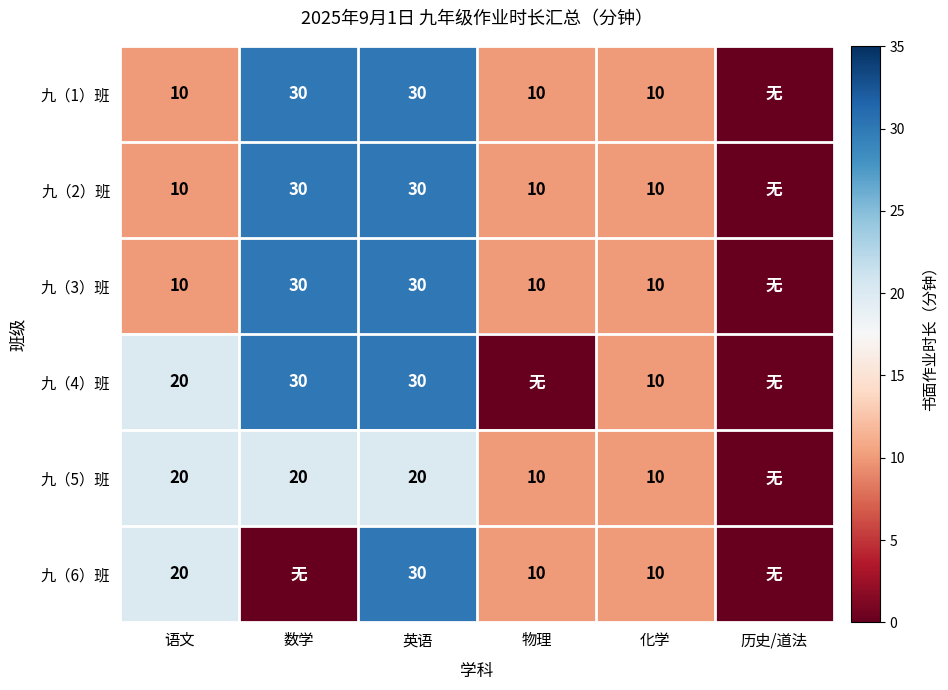

What is the sum of the 九（3）班 values at 语文 and 化学?

20